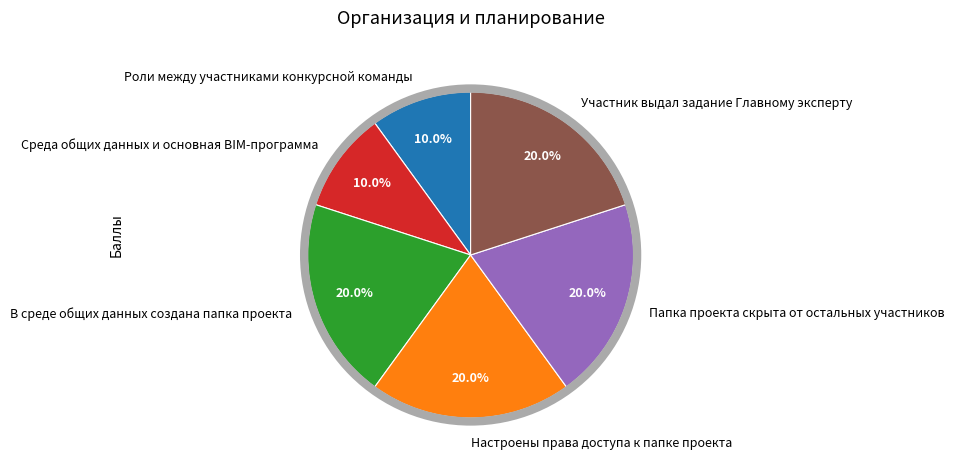

Is there any slice that represents more than half of the pie?

No